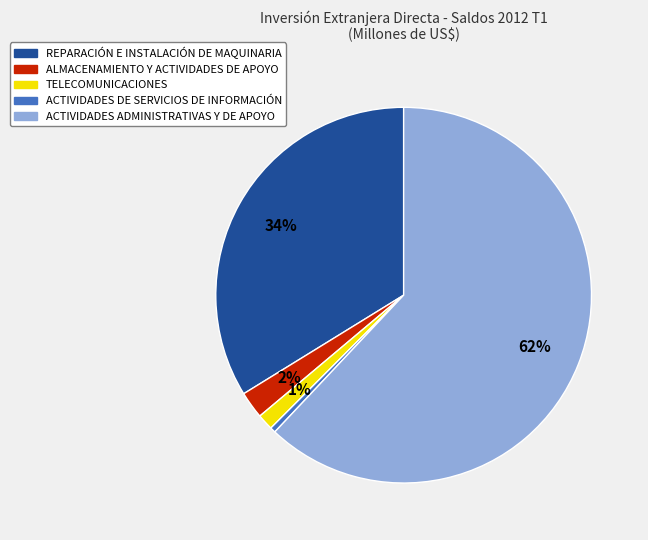

To the nearest percent, what portion does REPARACIÓN E INSTALACIÓN DE MAQUINARIA represent?

34%